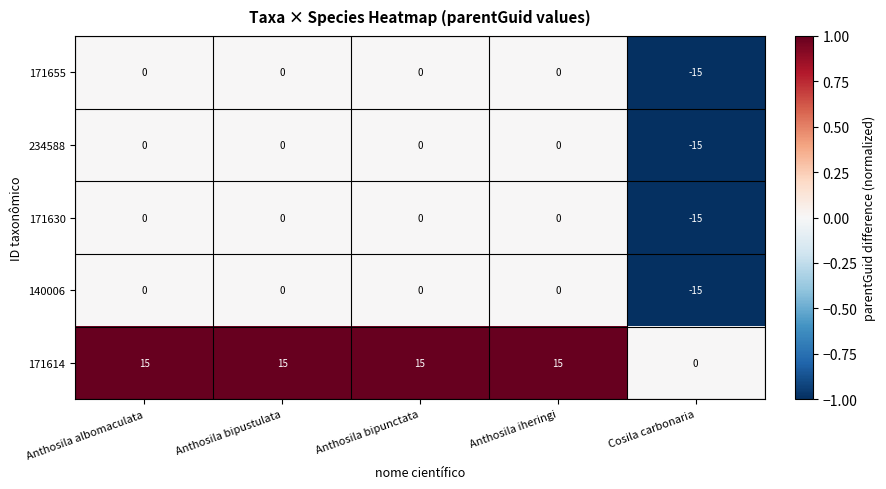

Which series has the largest total across all categories?

171614